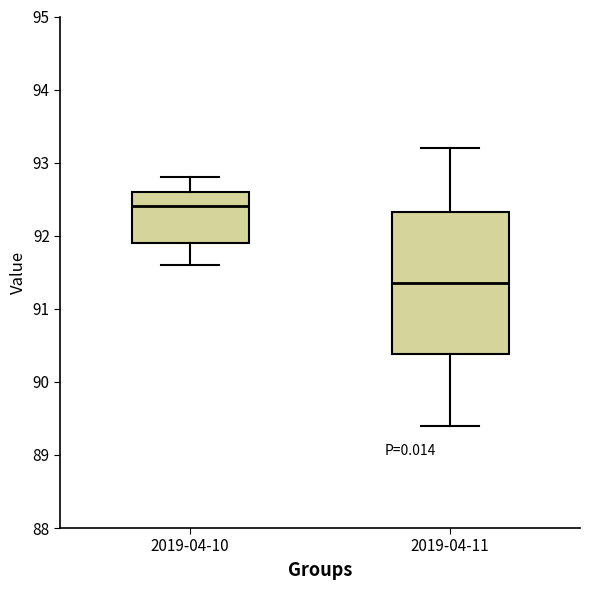

Where does the lower whisker of the box for 2019-04-10 end on the y-axis? The values are not printed on the chart, so give them approximately, as read against the axis.

91.6